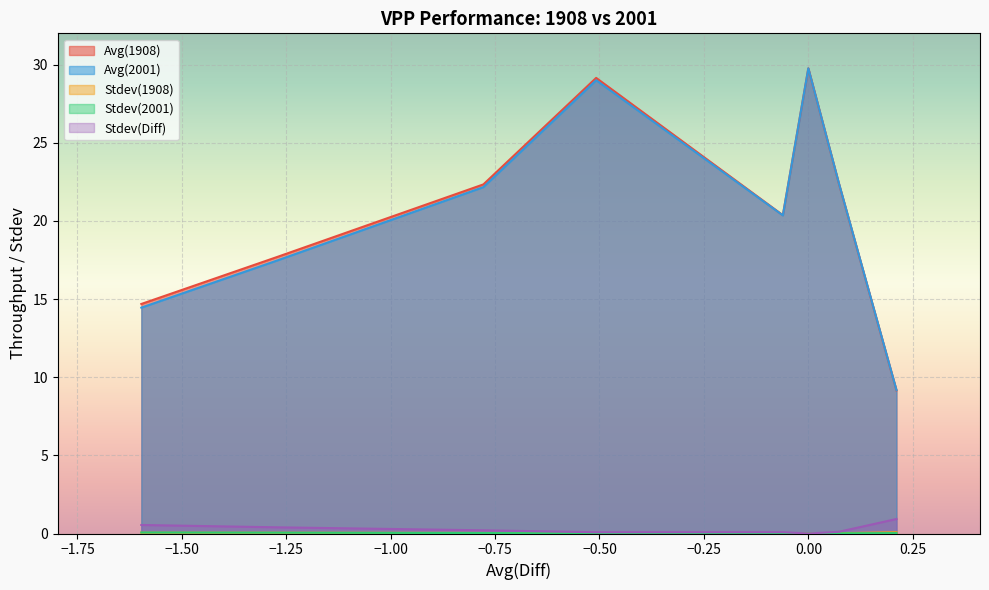

What is the greatest value displayed?

29.8